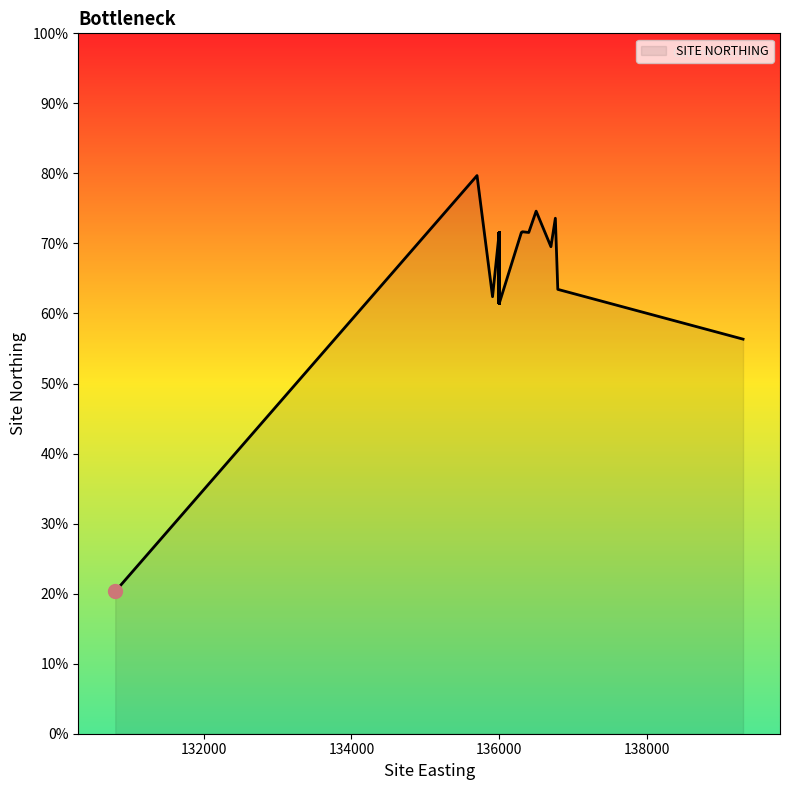

Where is the first local minimum?

130804